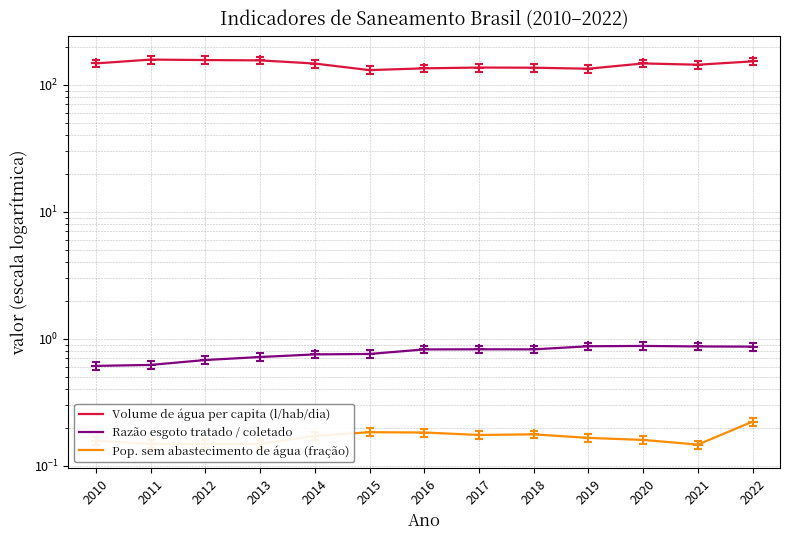

How many interior local valleys does the Volume de água per capita (l/hab/dia) series have?

3